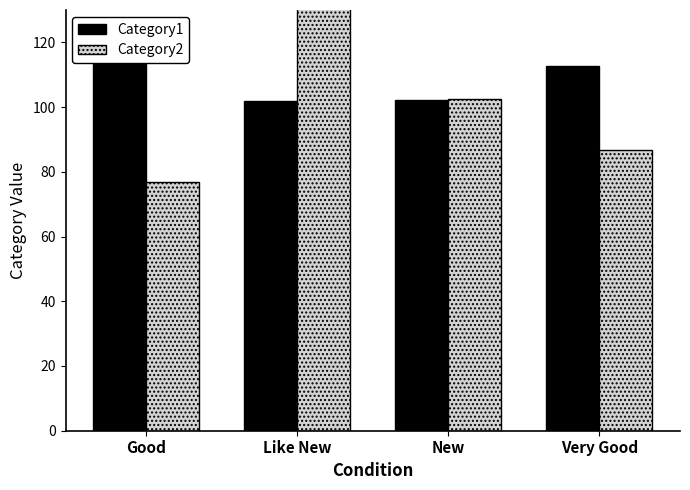

Rank the series by their maximum value, from highest to lowest.

Category2, Category1